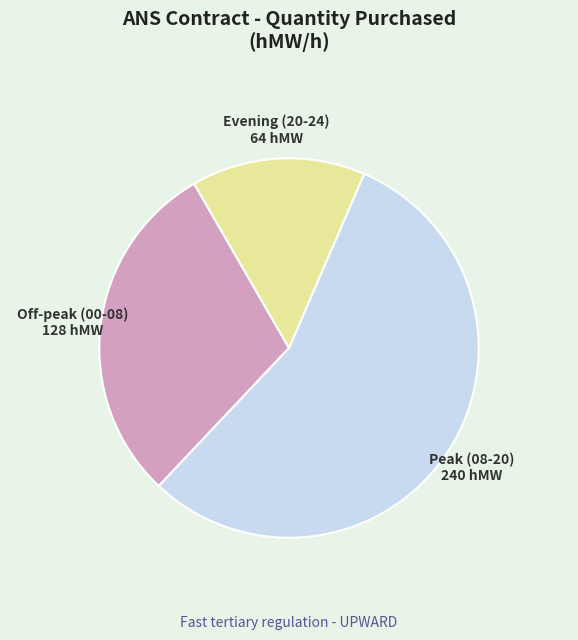

Which slice is the largest?

Peak (08-20)